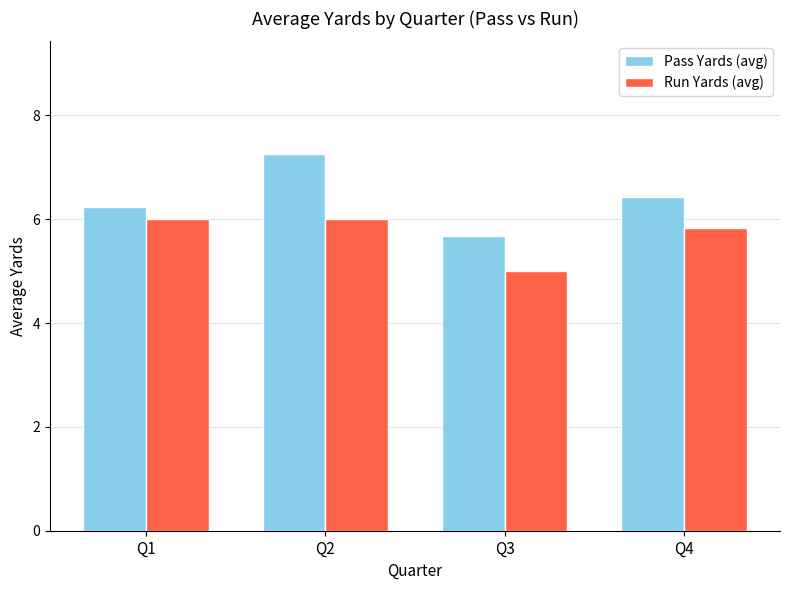

The value of Run Yards (avg) at Q4 is 5.8. True or false?

True